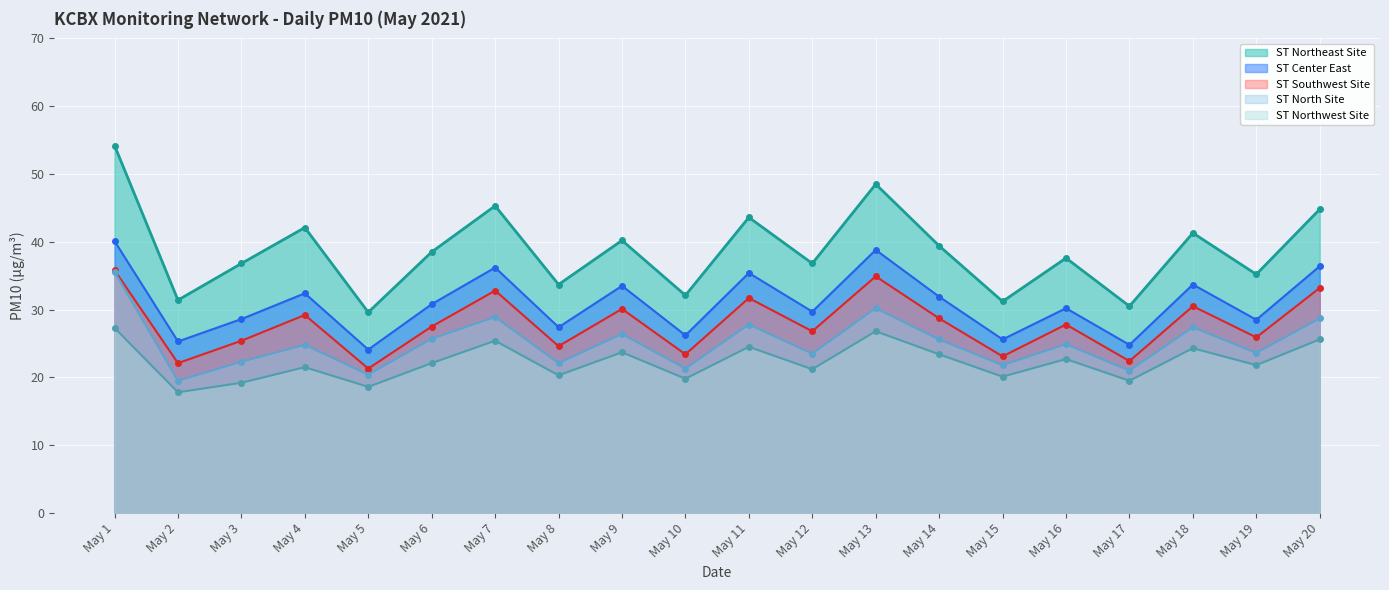

Read the ST Center East value at May 14.

31.9